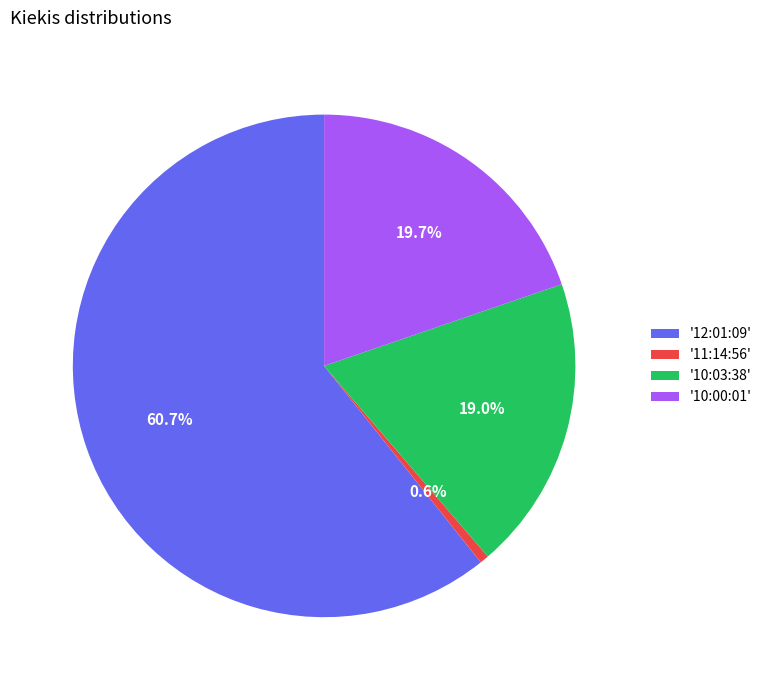

Rank the categories by value from highest to lowest.

'12:01:09', '10:00:01', '10:03:38', '11:14:56'